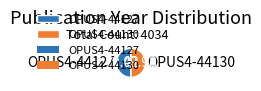

What is the ratio of the value at OPUS4-44130 to the value at OPUS4-44127?

1.0